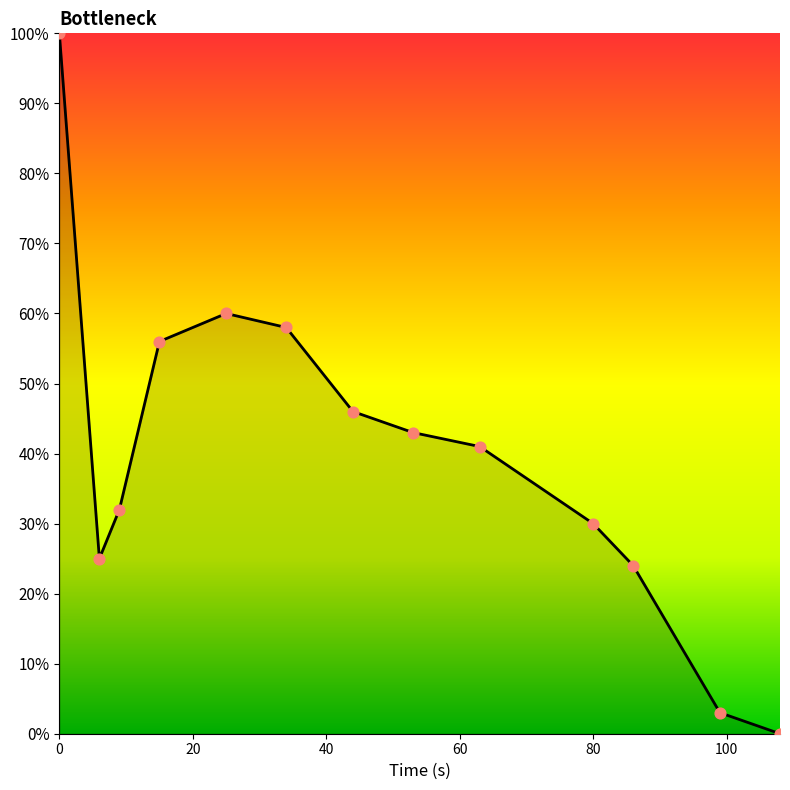

What is the maximum value shown in the chart?

100